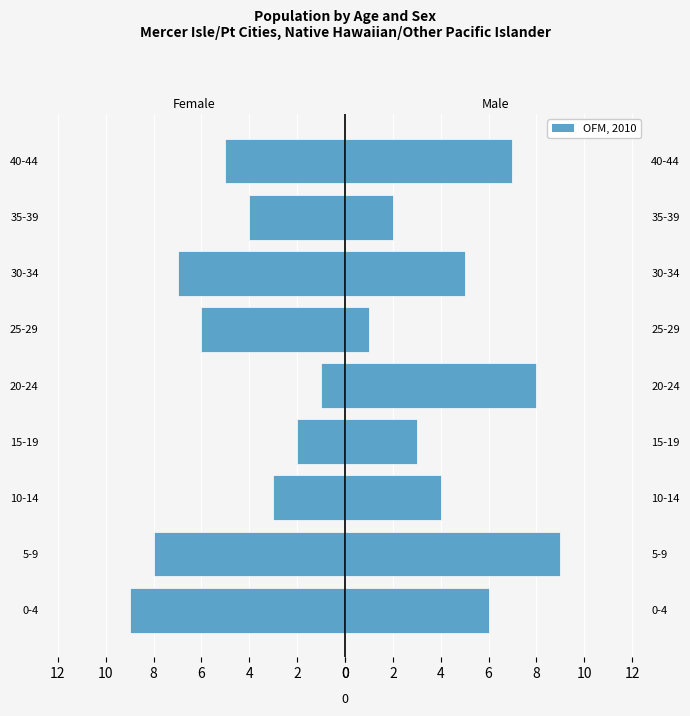

What is the average value?

5